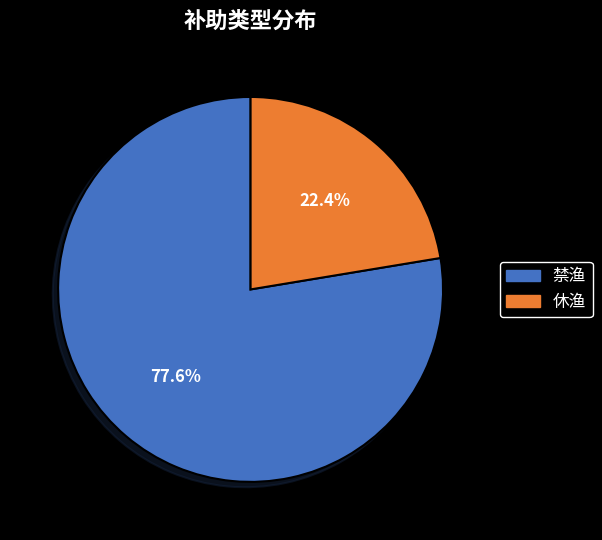

Count the number of slices in the pie.

2